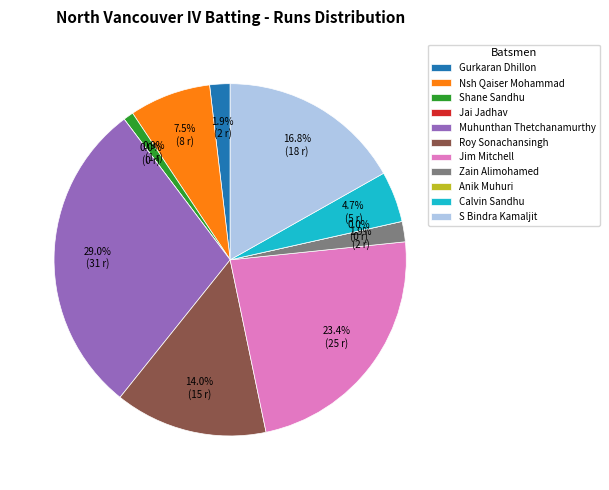

How much of the chart is everything except Gurkaran Dhillon?

98.1%